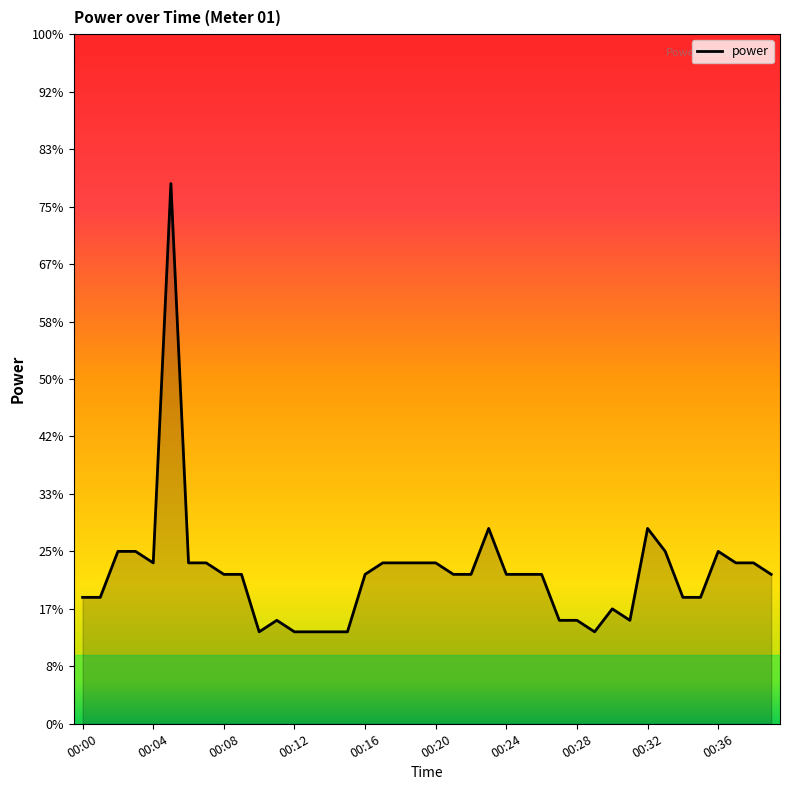

Is this an area chart (filled region under the line)?

Yes